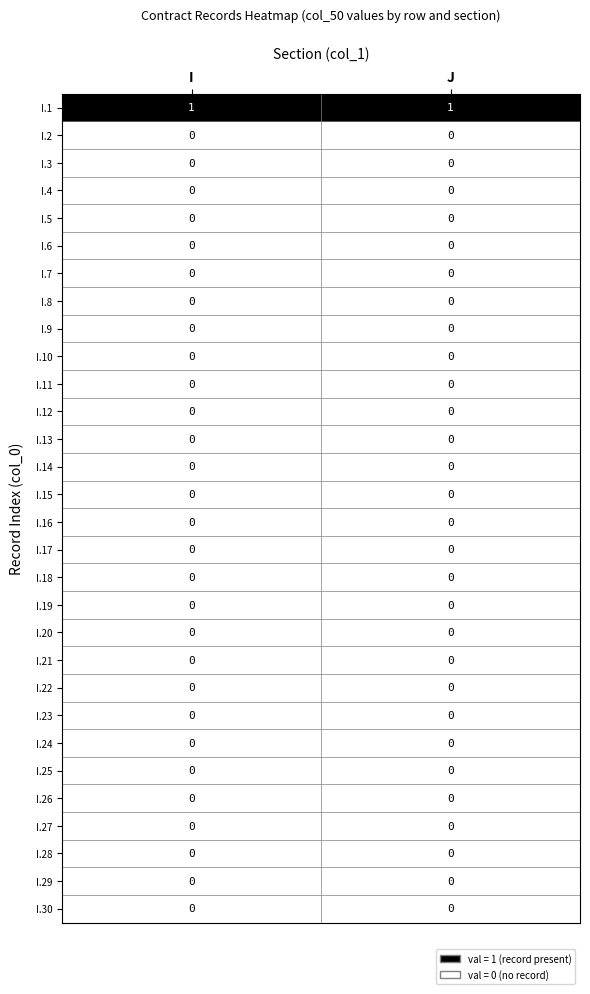

Which series has the largest total across all categories?

I.1